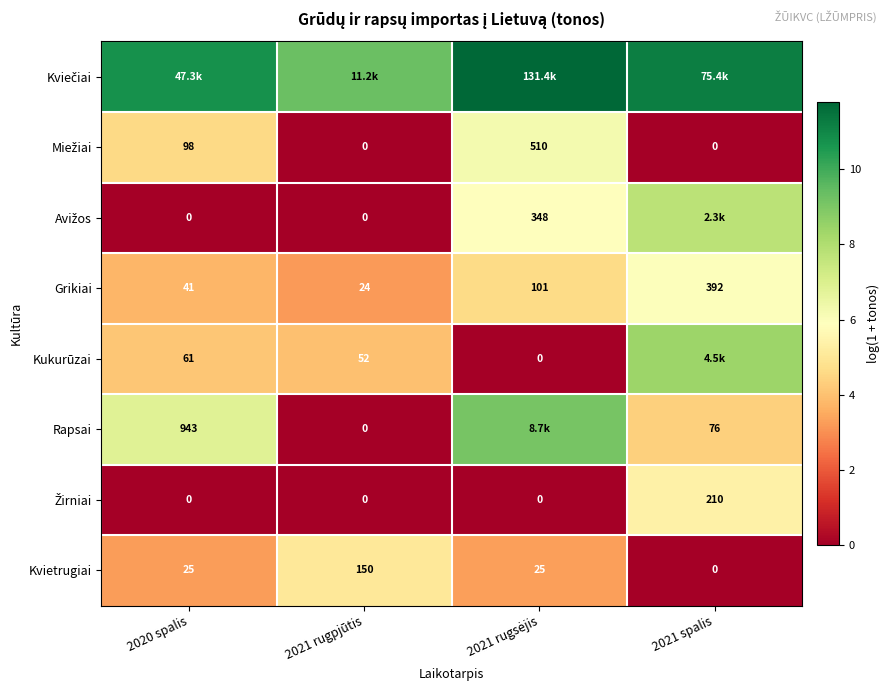

Rank the categories by Žirniai value from lowest to highest.

2020 spalis, 2021 rugpjūtis, 2021 rugsėjis, 2021 spalis